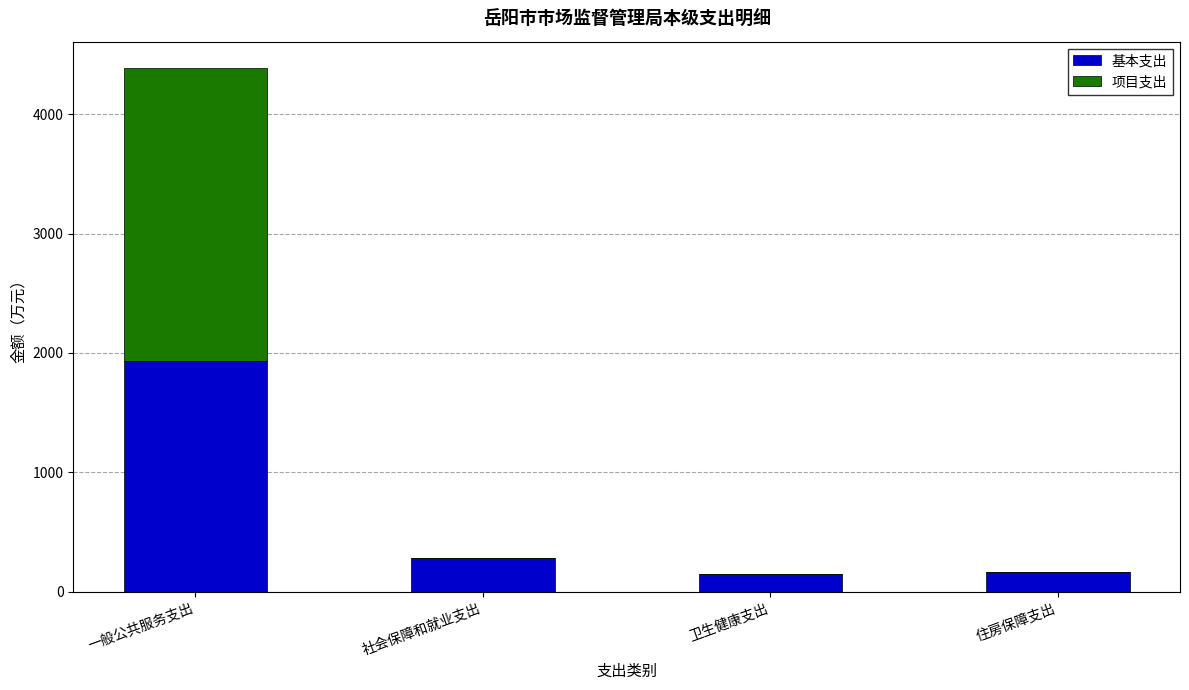

At which category is the sum across all series the highest?

一般公共服务支出